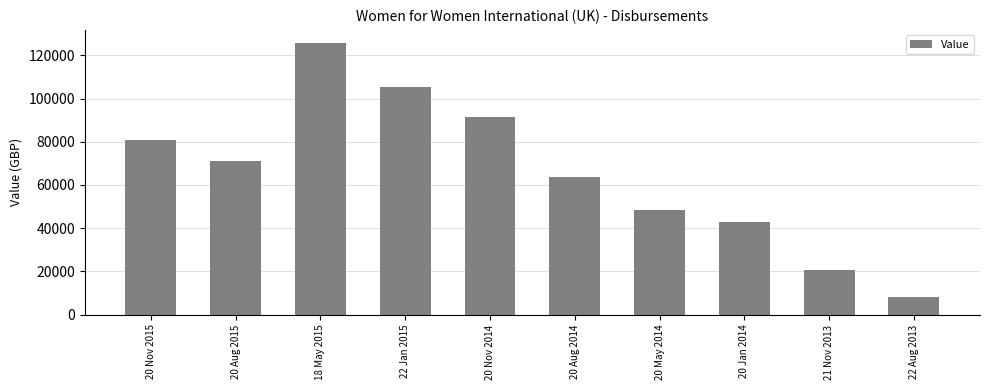

Where does the data first go above 71243?

20 Nov 2015